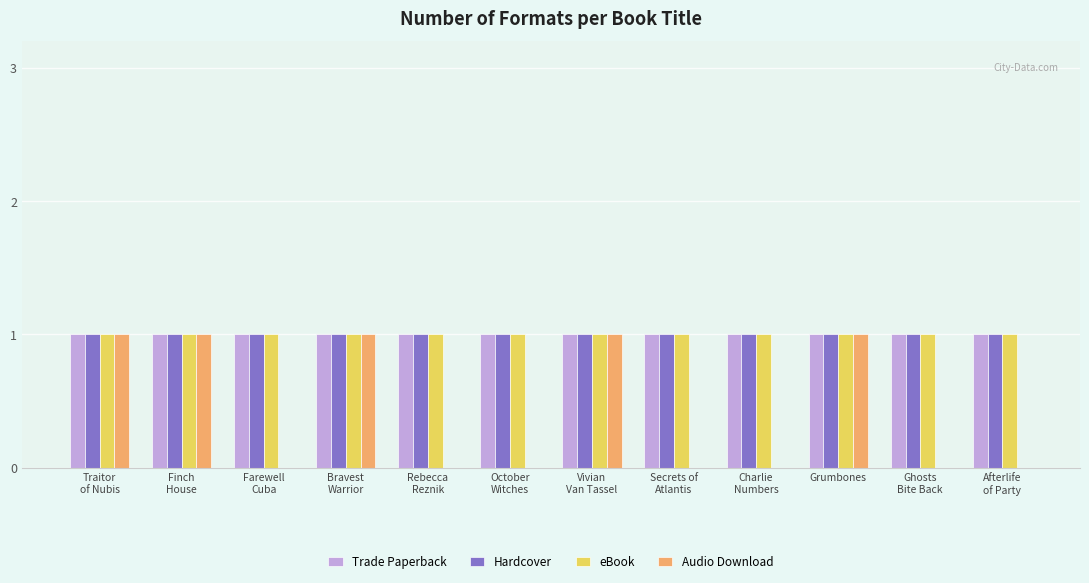

Is it true that Trade Paperback equals 1 at Grumbones?

True